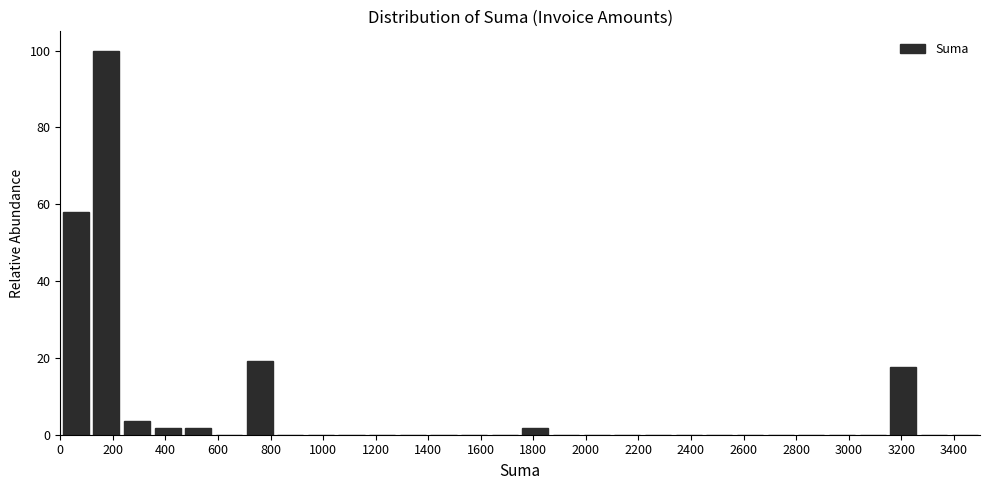

Reading left to right, list every bar in this chart as the range it spans on the x-axis followed by its height. Neither the bar edges nor the heights are printed on the chart, so give them approximately, as read against the axes.

0 to 120: 58
120 to 240: 100
240 to 360: 4
360 to 460: under 2
460 to 580: under 2
580 to 700: 0
700 to 820: 20
820 to 940: 0
940 to 1060: 0
1060 to 1160: 0
1160 to 1280: 0
1280 to 1400: 0
1400 to 1520: 0
1520 to 1640: 0
1640 to 1760: 0
1760 to 1860: under 2
1860 to 1980: 0
1980 to 2100: 0
2100 to 2220: 0
2220 to 2340: 0
2340 to 2460: 0
2460 to 2560: 0
2560 to 2680: 0
2680 to 2800: 0
2800 to 2920: 0
2920 to 3040: 0
3040 to 3160: 0
3160 to 3260: 18
3260 to 3380: 0
3380 to 3500: 0